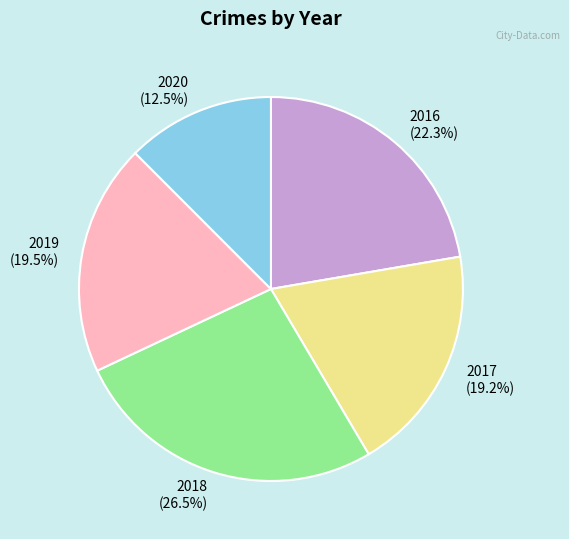

Which category has the smallest portion of the pie?

2020